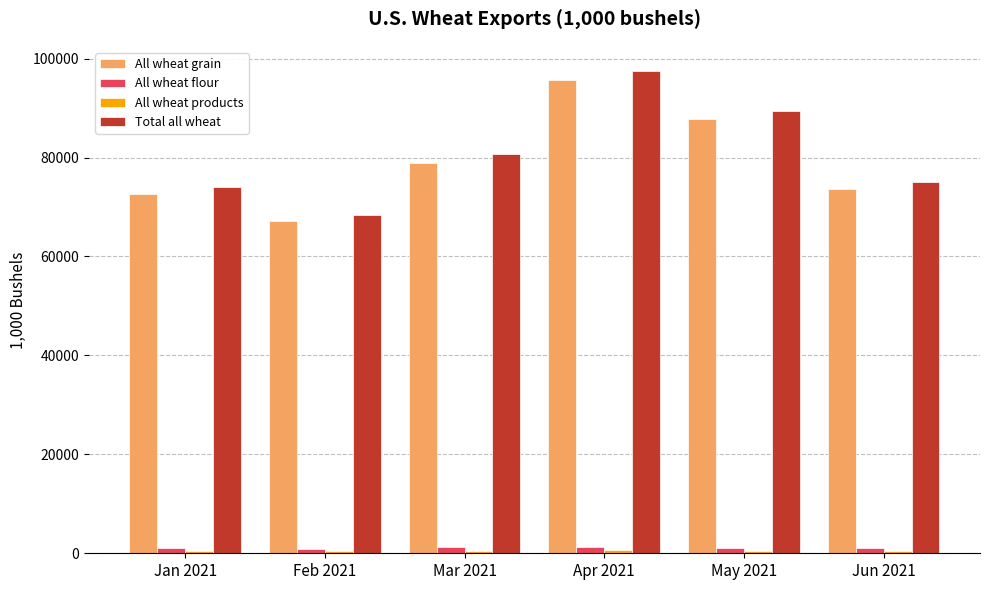

What is the highest value of the All wheat grain series?

95705.9